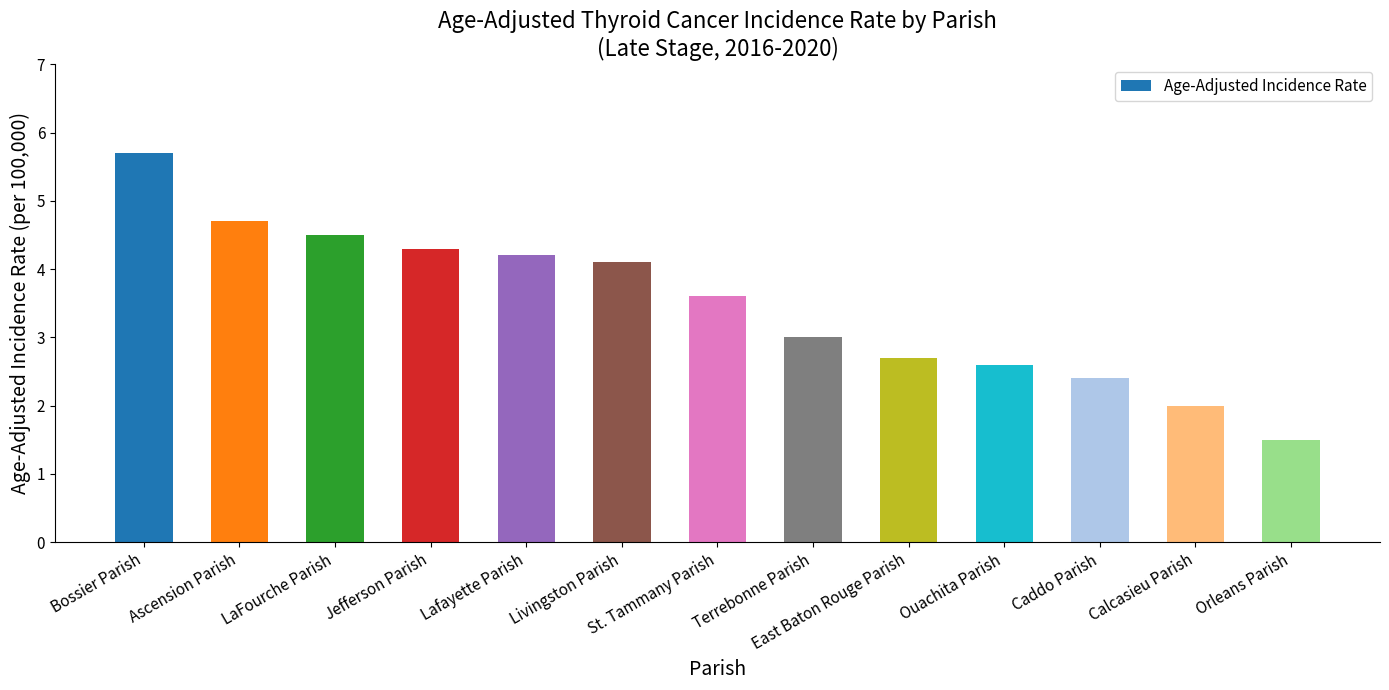

Between Jefferson Parish and LaFourche Parish, which is larger?

LaFourche Parish